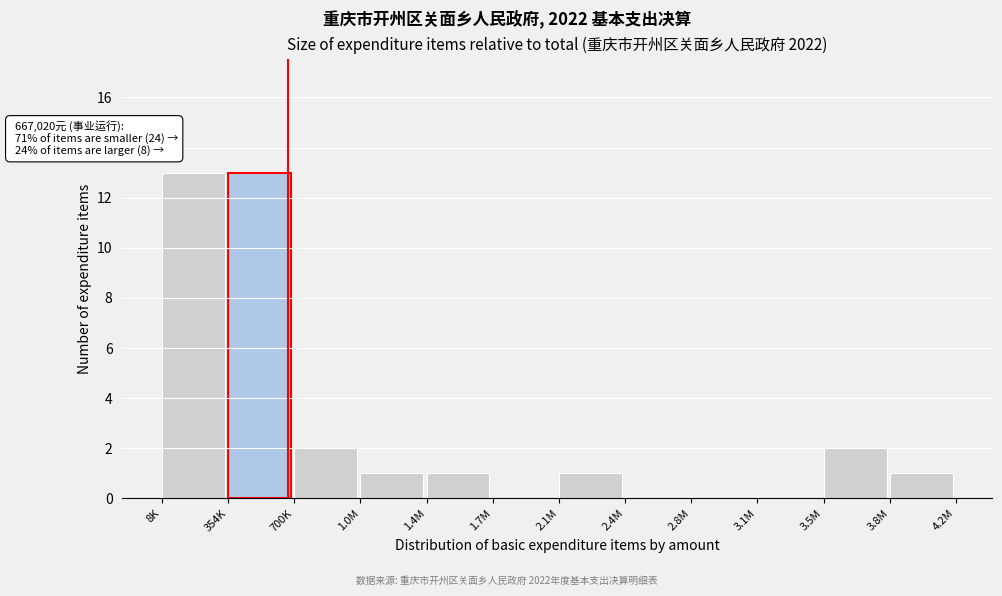

Reading right to left, transcribe all the data shown in this chart.

3.8M=1	3.5M=2	3.1M=0	2.8M=0	2.4M=0	2.1M=1	1.7M=0	1.4M=1	1.0M=1	700K=2	354K=13	8K=13